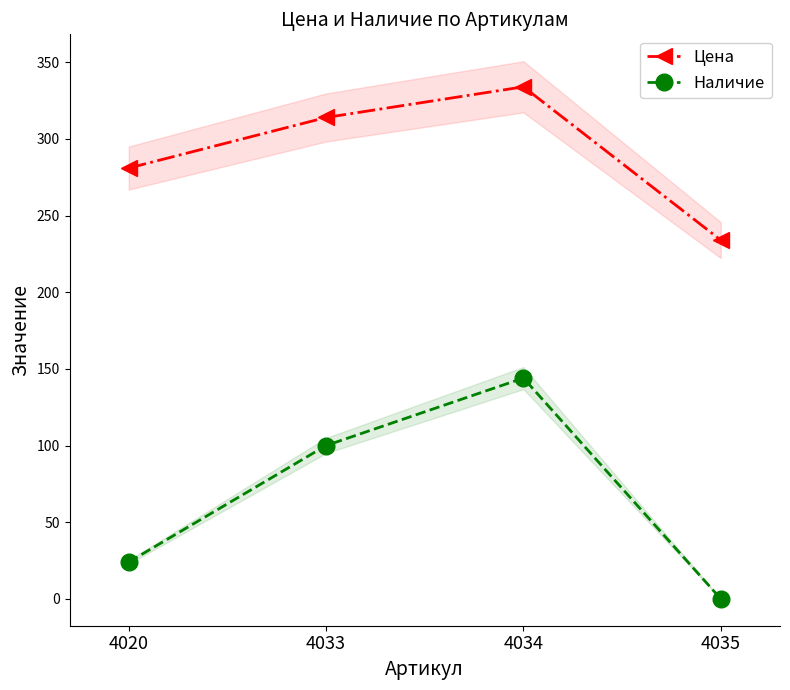

True or false: Цена and Наличие intersect in this chart.

False